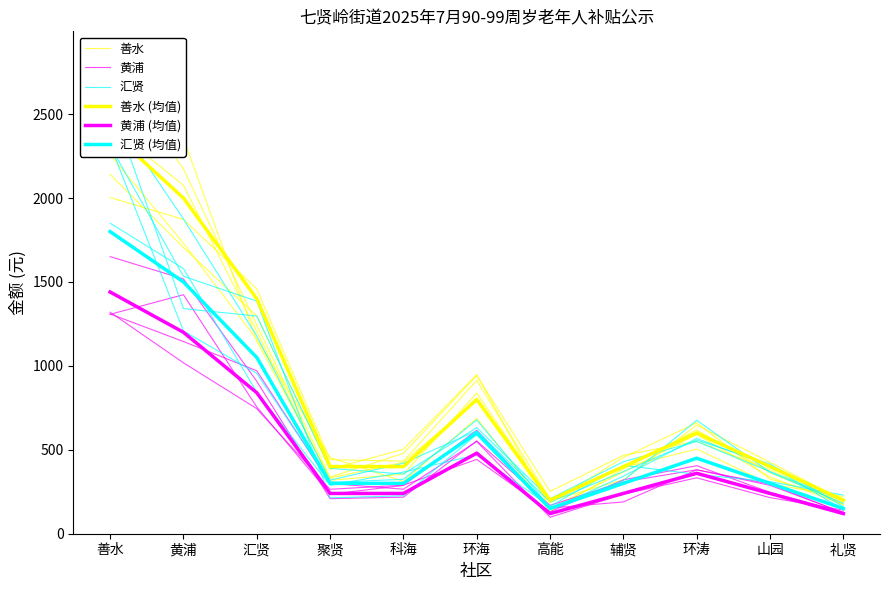

Which category has the lowest value in the 汇贤 (均值) series?

高能